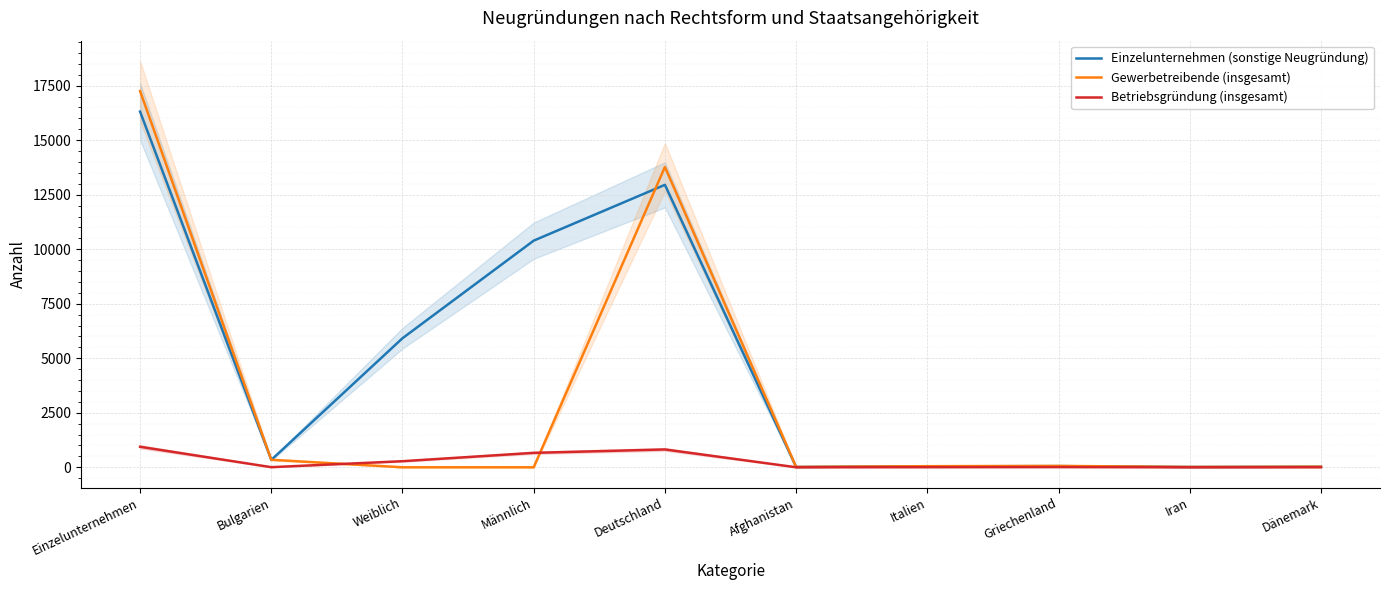

The Betriebsgründung (insgesamt) series shows 1444 at Einzelunternehmen. True or false?

False